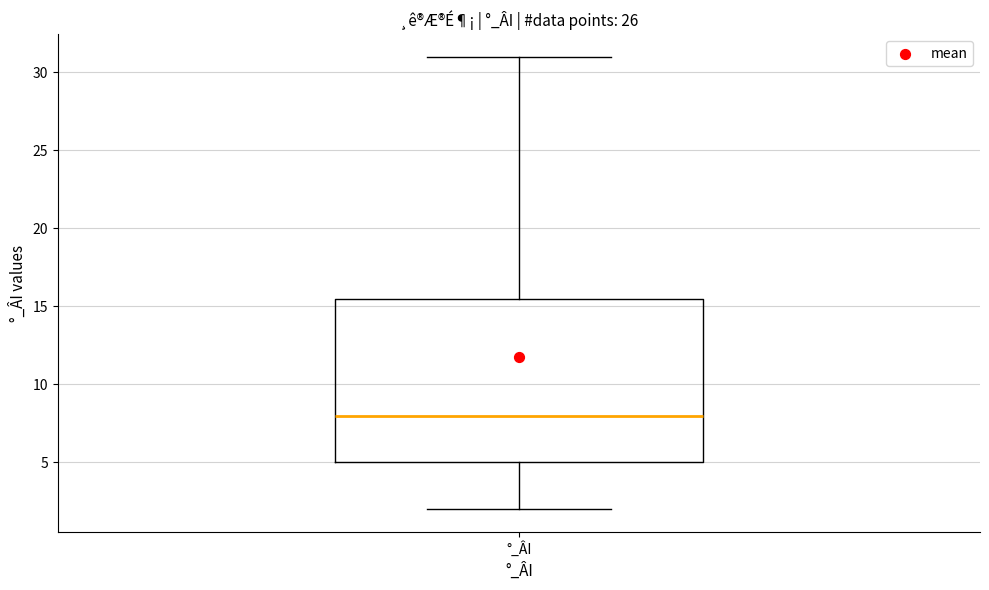

Read this box plot against the y-axis: the position of the median line, the range covered by the box, and the ends of both whiskers. The values are not printed on the chart, so give them approximately, as read against the axis.

median 8.0, box 5.0 to 15.5, whiskers 2.0 to 31.0